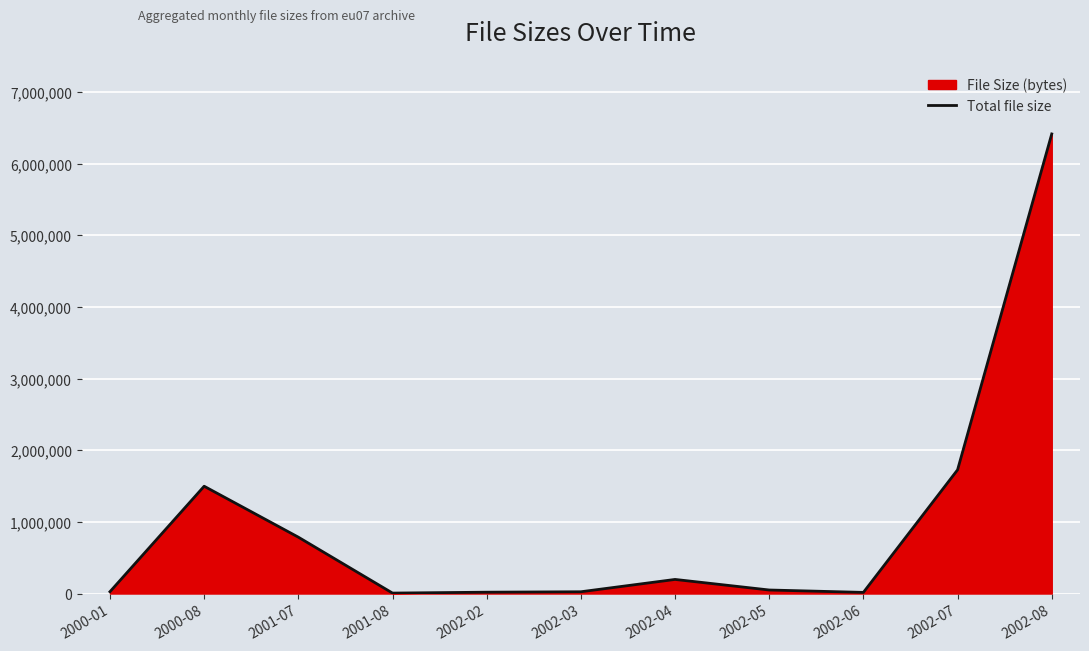

Rank the categories by value from highest to lowest.

2002-08, 2002-07, 2000-08, 2001-07, 2002-04, 2002-05, 2000-01, 2002-03, 2002-02, 2002-06, 2001-08